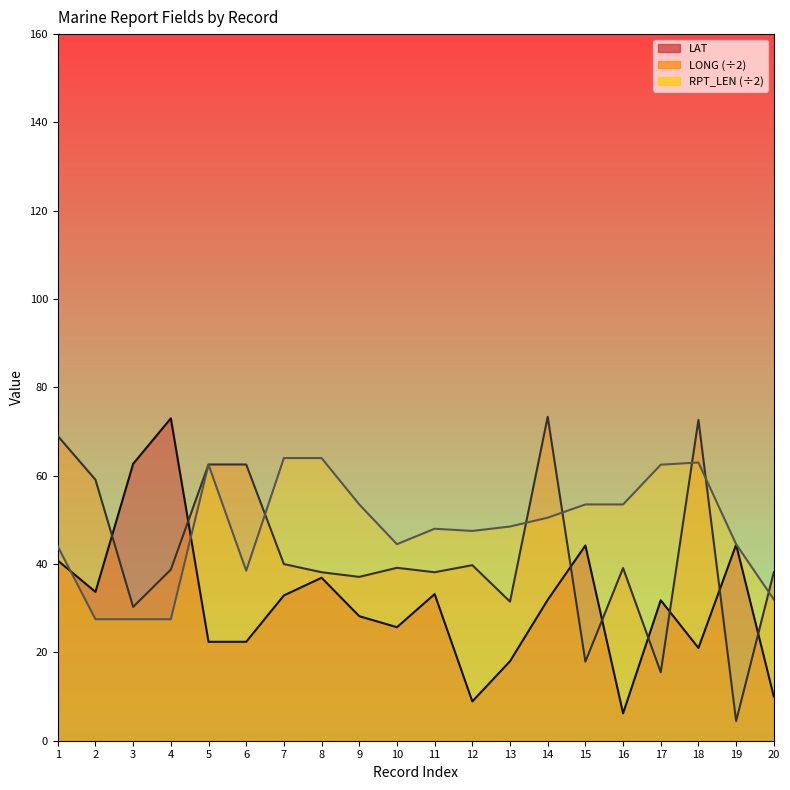

The RPT_LEN series shows 44.0 at 1. True or false?

True